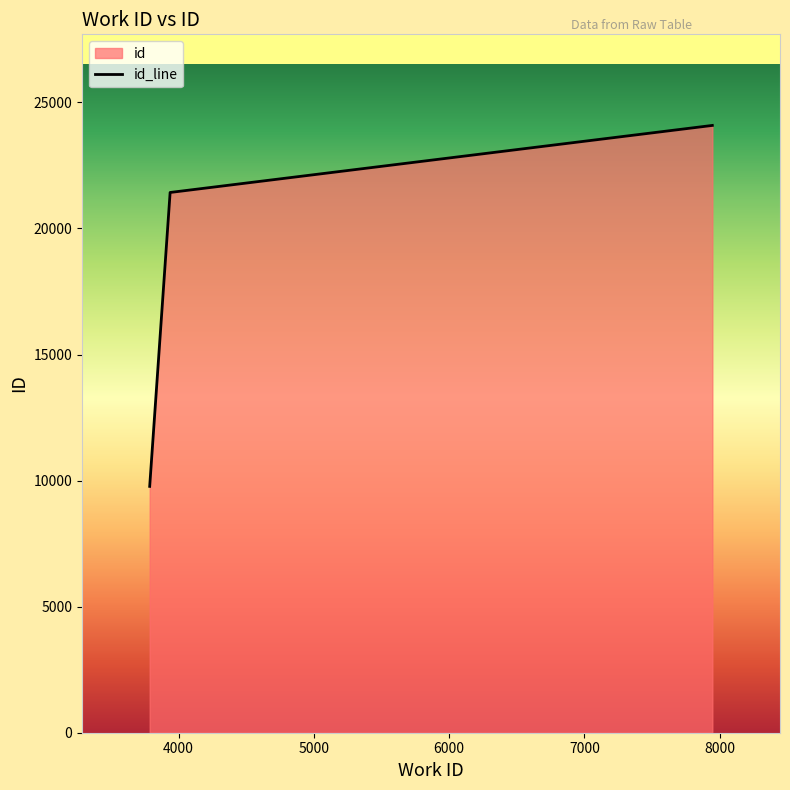

Rank the categories by value from lowest to highest.

3787, 3938, 7945